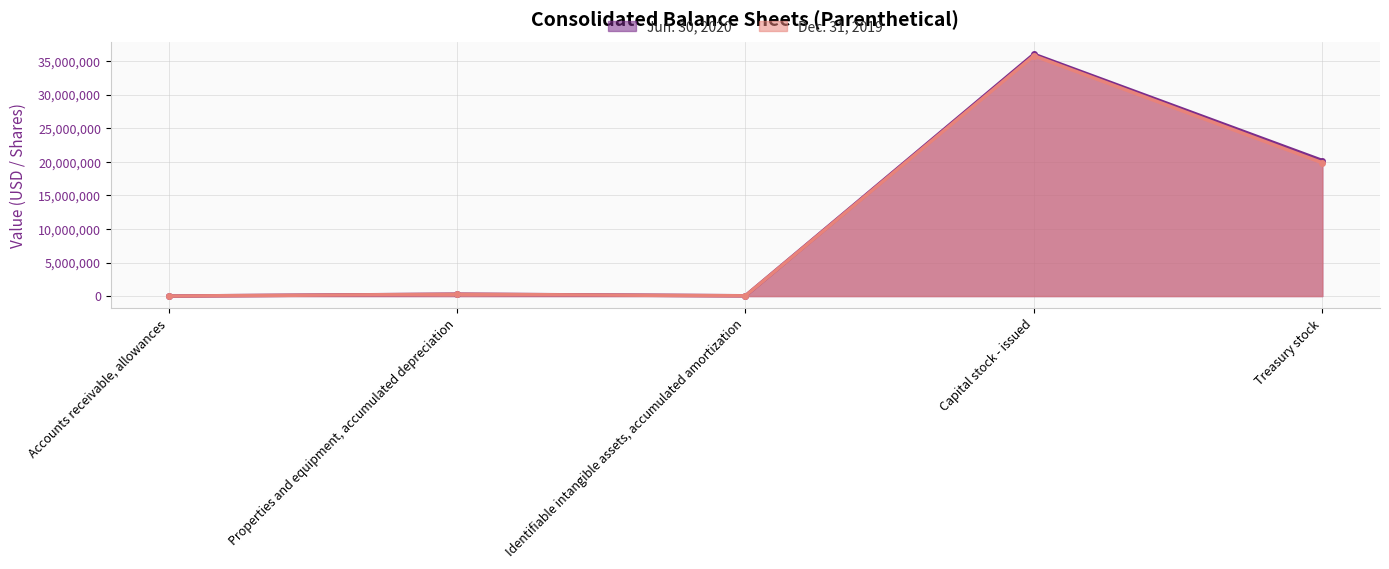

What position from the left is Accounts receivable, allowances?

1